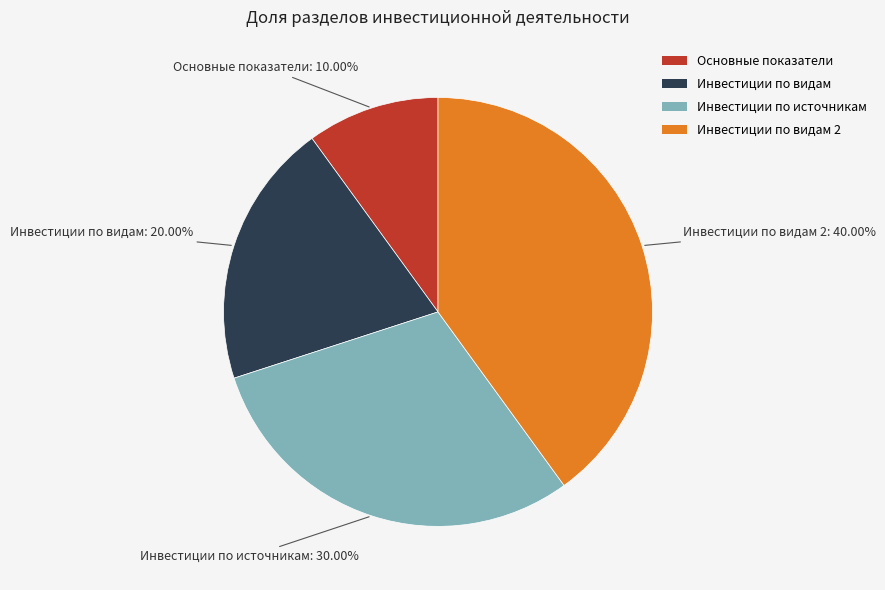

Is the sum of Инвестиции по видам 2 and Инвестиции по видам greater than half?

Yes